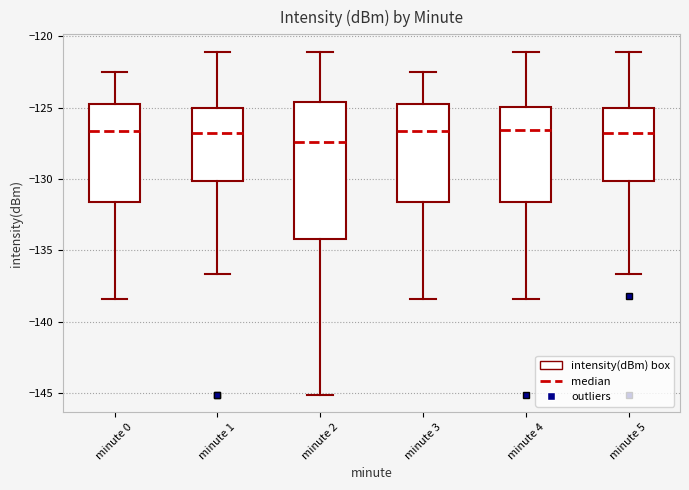

Reading left to right, transcribe this box plot: for each box, give where its median line is, the range the box spans, and where its two whiskers end, as read against the y-axis. The values are not printed on the chart, so give them approximately, as read against the axis.

minute 0: median -126.5, box -131.5 to -125.0, whiskers -138.5 to -122.5
minute 1: median -126.5, box -130.0 to -125.0, whiskers -136.5 to -121.0
minute 2: median -127.5, box -134.0 to -124.5, whiskers -145.0 to -121.0
minute 3: median -126.5, box -131.5 to -125.0, whiskers -138.5 to -122.5
minute 4: median -126.5, box -131.5 to -125.0, whiskers -138.5 to -121.0
minute 5: median -127.0, box -130.0 to -125.0, whiskers -136.5 to -121.0